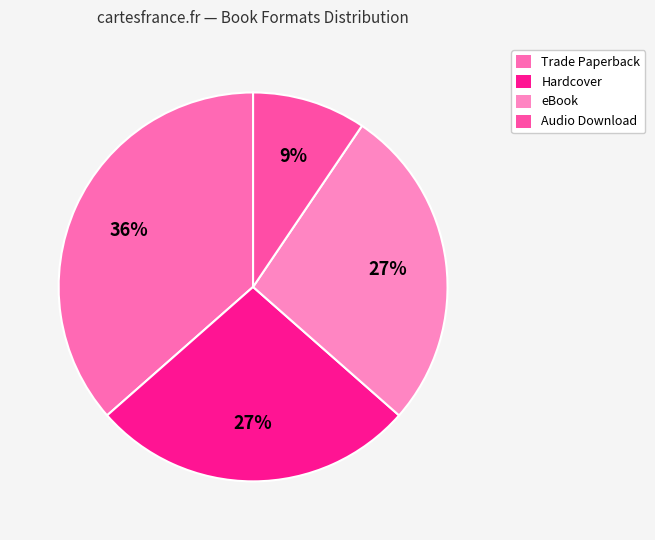

Is it true that eBook is 27% of the pie?

True